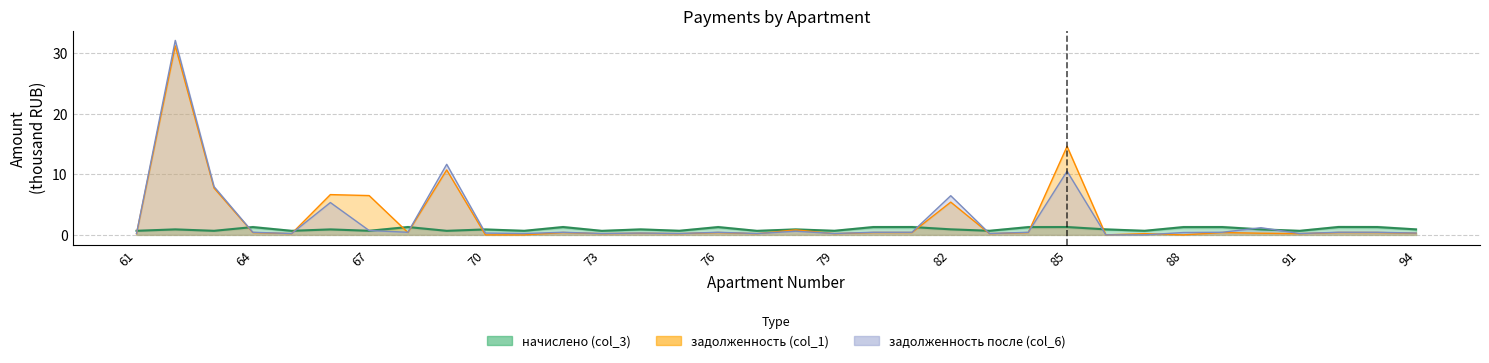

What is the spread (max minus min) of values at 92?

0.9